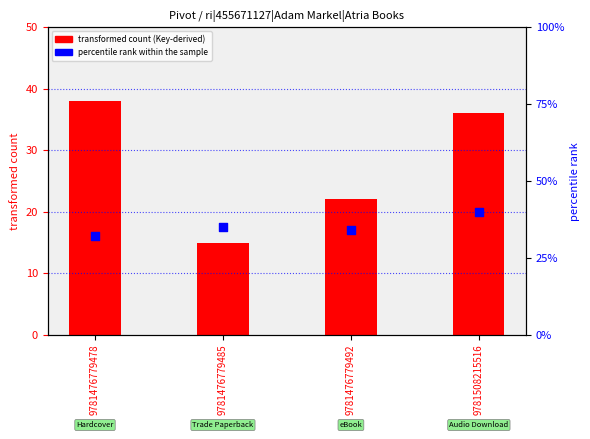

Which series contains the lowest Y value?

transformed count (Key-derived)